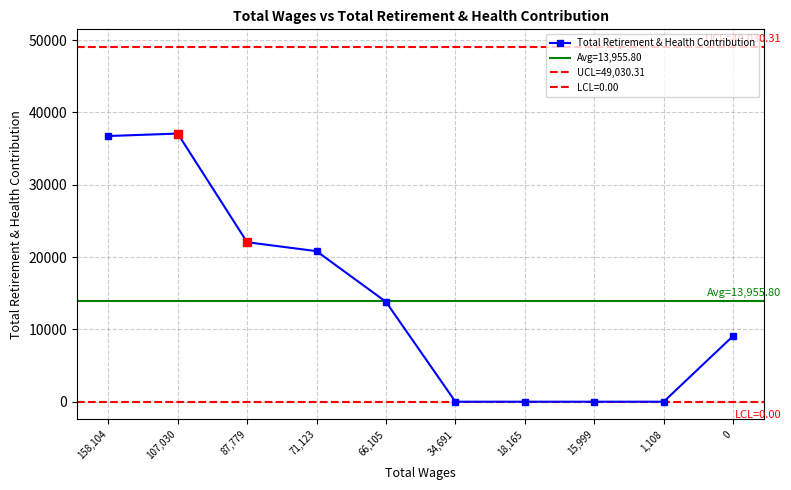

At which category does the data reach its first local peak?

107030.0